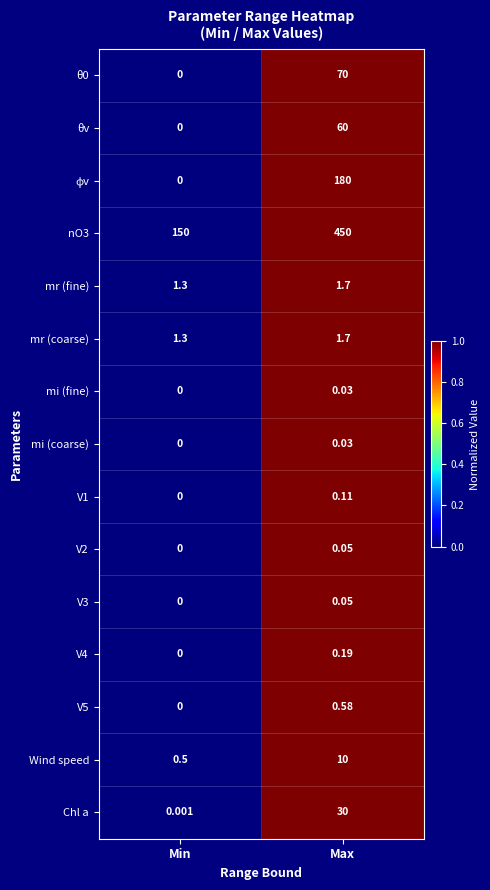

List the labels in order of mr (fine) value, smallest first.

Min, Max